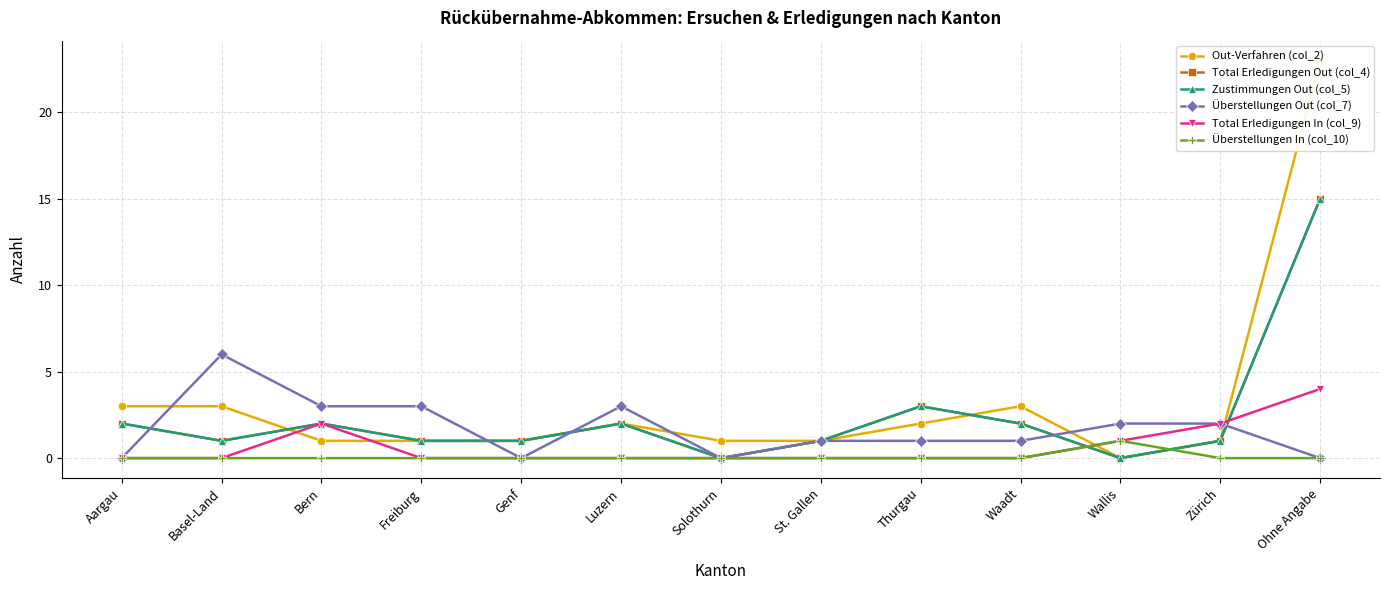

What is the label of the 12th point from the left?

Zürich